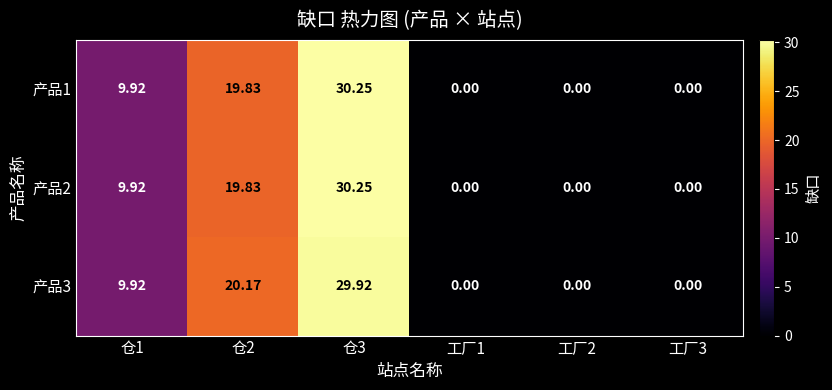

Is the value of 产品1 at 仓3 greater than the value of 产品3 at 仓3?

Yes